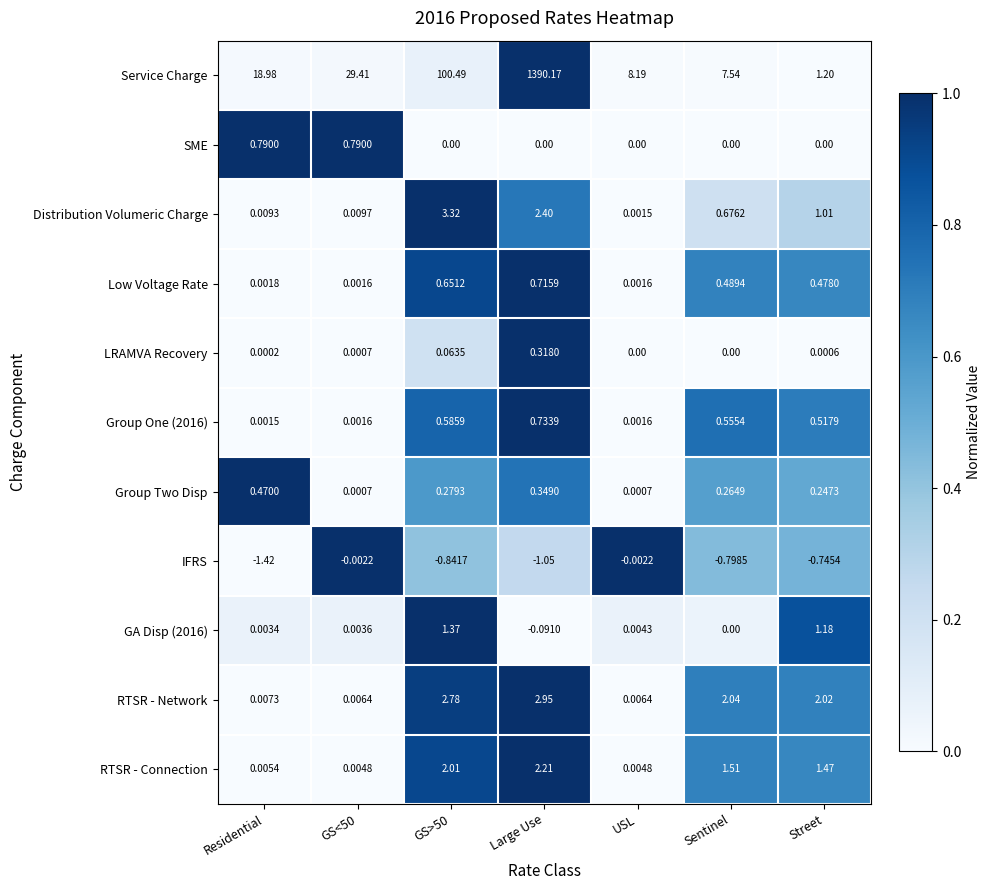

What is the spread (max minus min) of values at Sentinel?

8.3